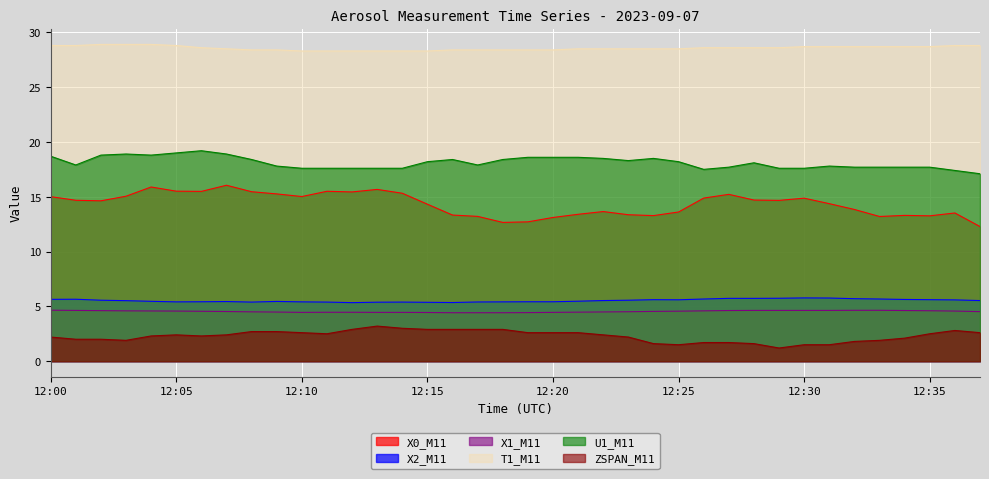

What is the difference between the X0_M11 values at 12:15 and 12:12?

1.1